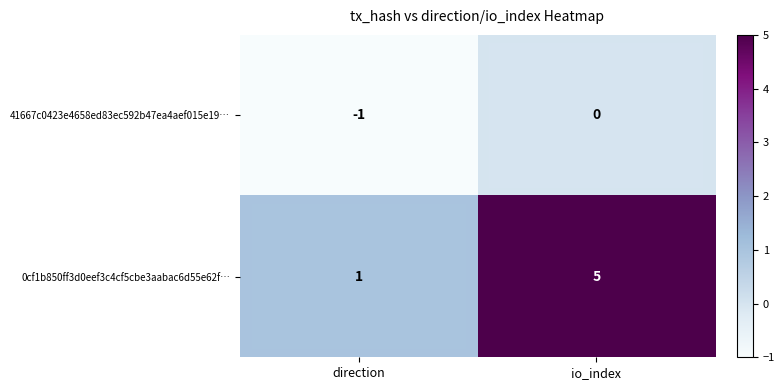

Rank the series at direction from highest to lowest value.

0cf1b850ff3d0eef3c4cf5cbe3aabac6d55e62f…, 41667c0423e4658ed83ec592b47ea4aef015e19…